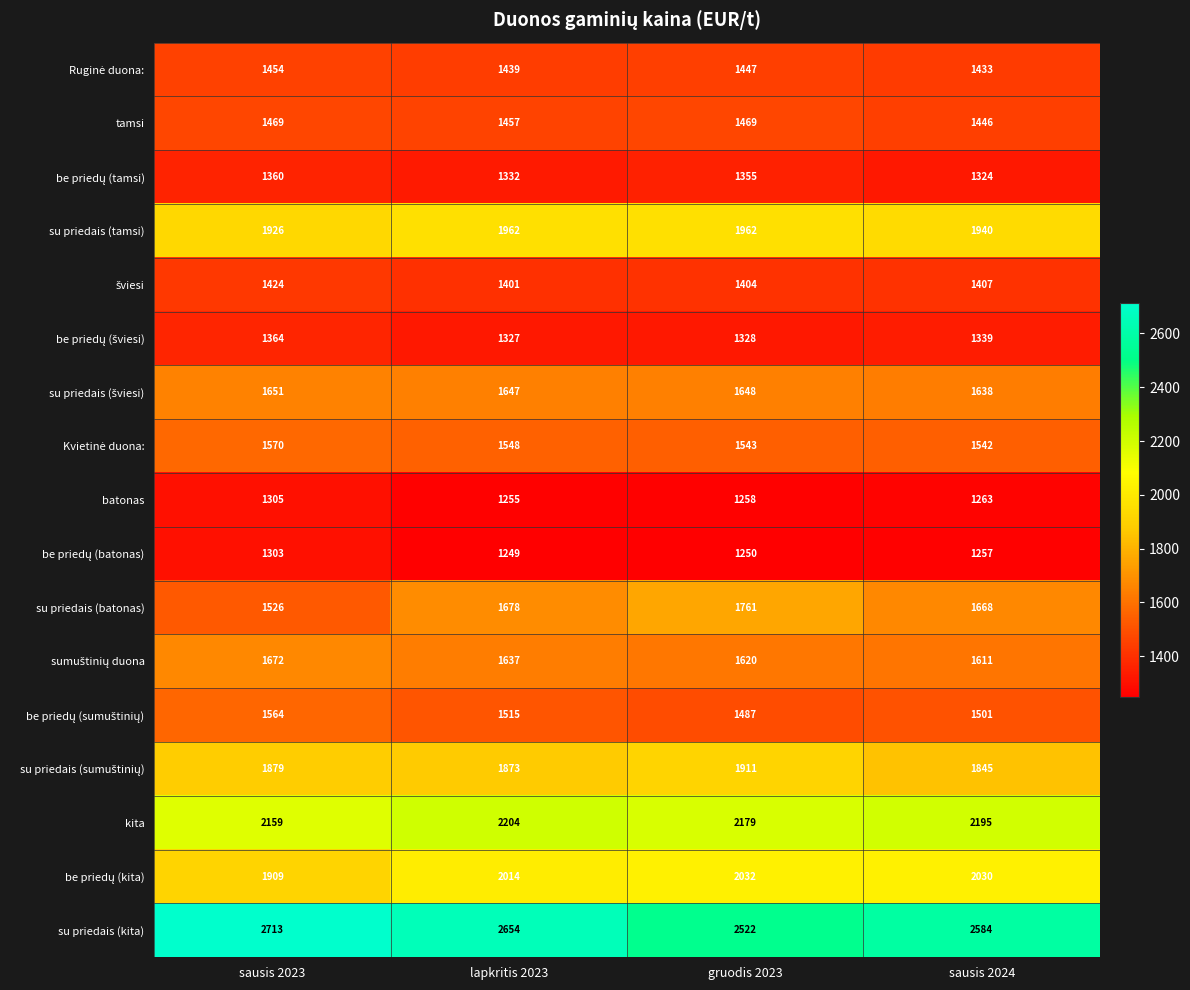

At which label does su priedais (kita) first exceed 2654?

sausis 2023